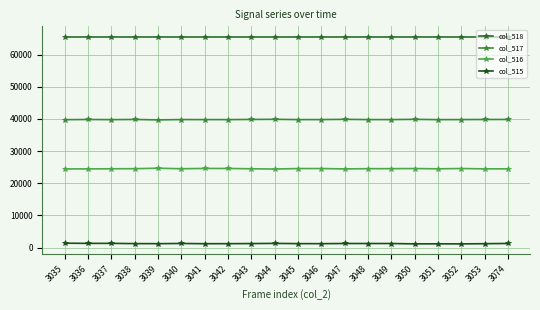

What are all the series names shown in the legend?

col_518, col_517, col_516, col_515